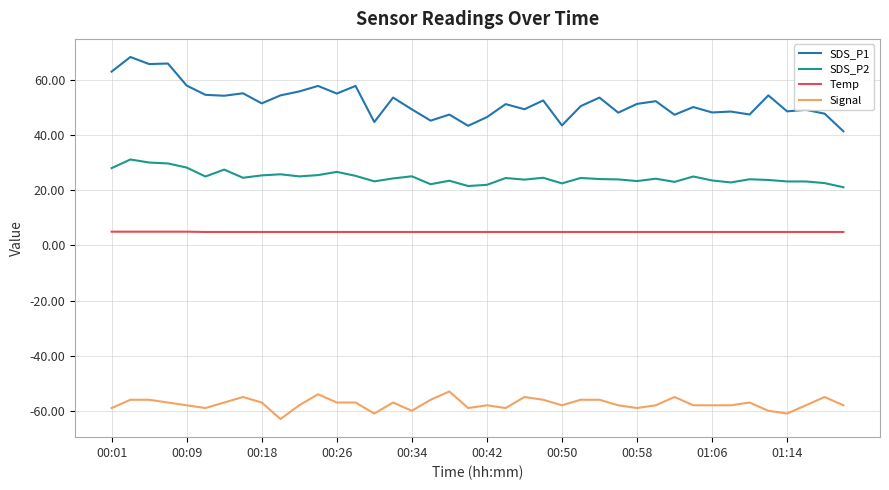

What is the difference between the maximum and second lowest values in the SDS_P1 series?

25.0